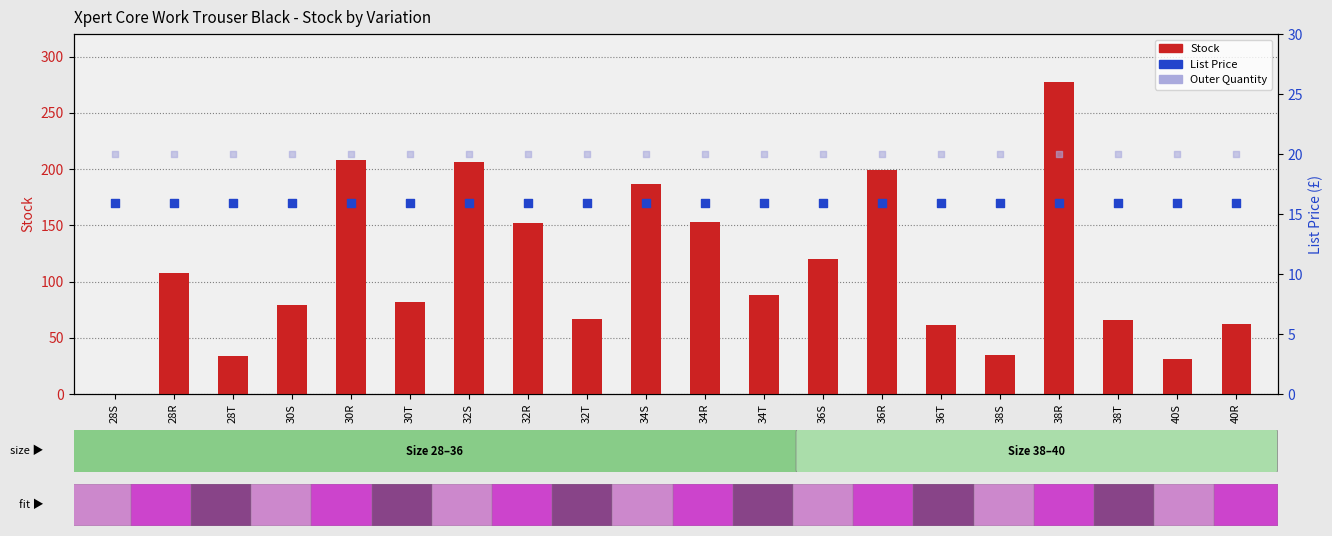

At which category is the sum across all series the highest?

38R